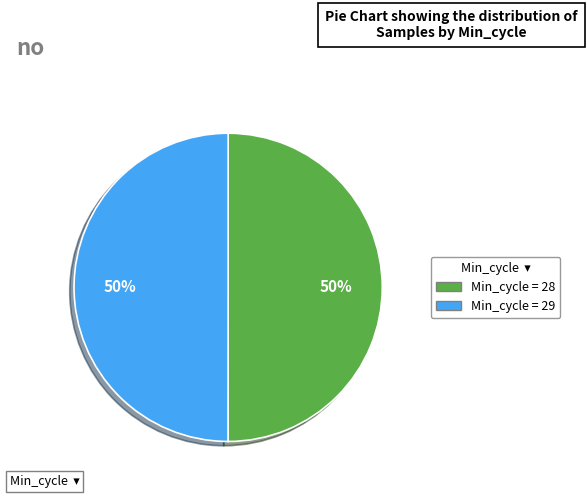

To the nearest percent, what is the average slice percentage?

50%